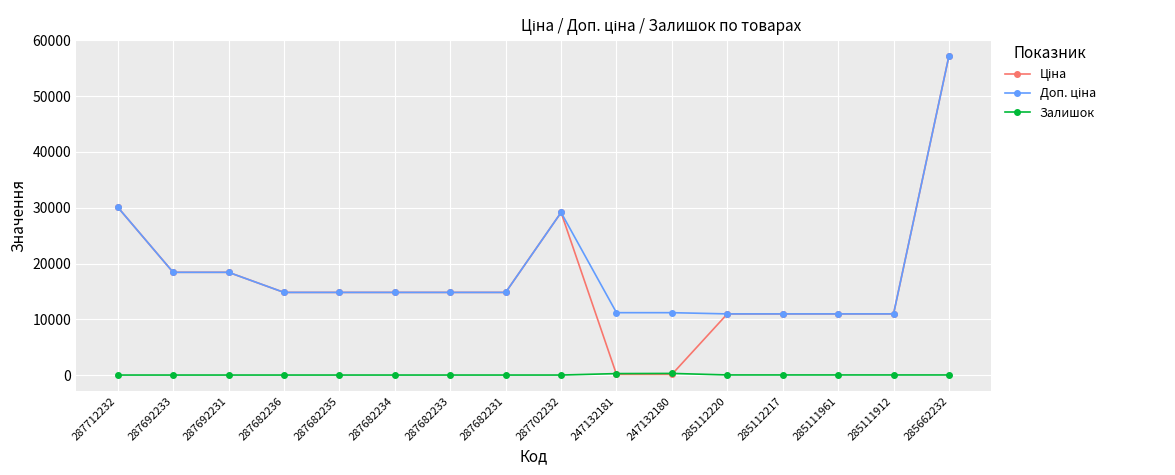

How many series are shown in this chart?

3